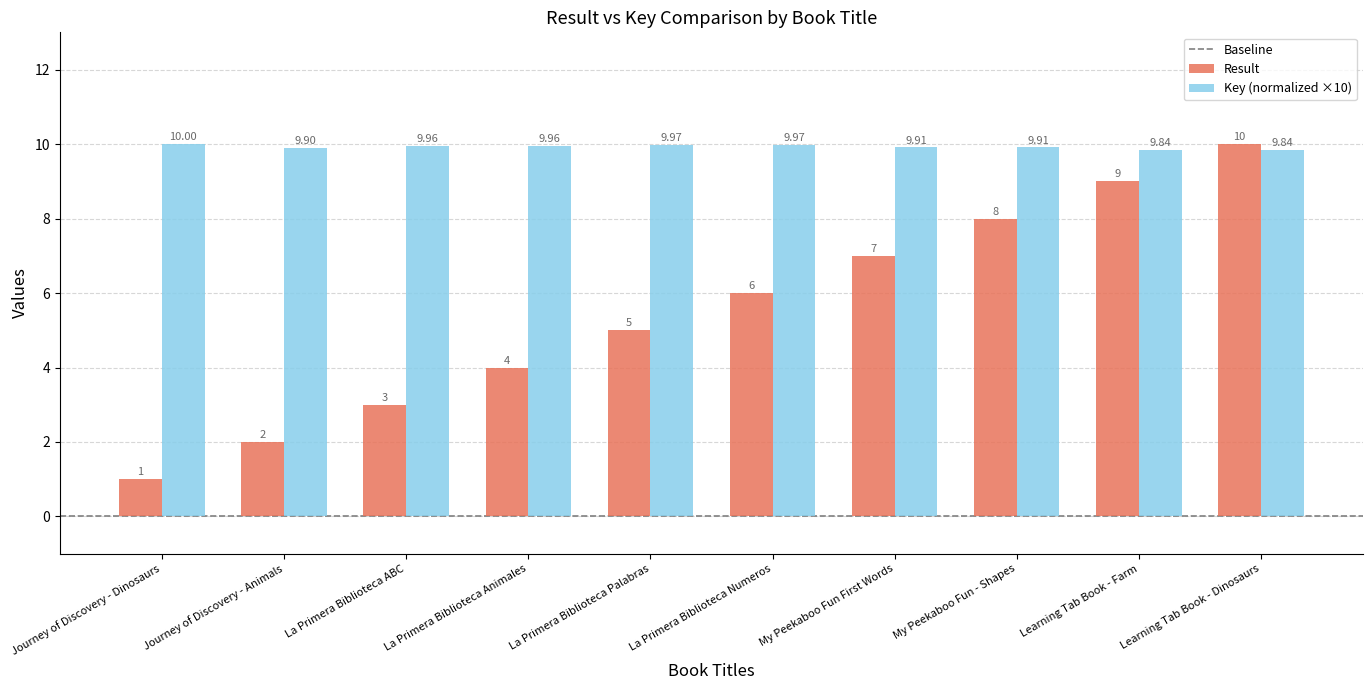

At which category is the sum across all series the highest?

Learning Tab Book - Dinosaurs